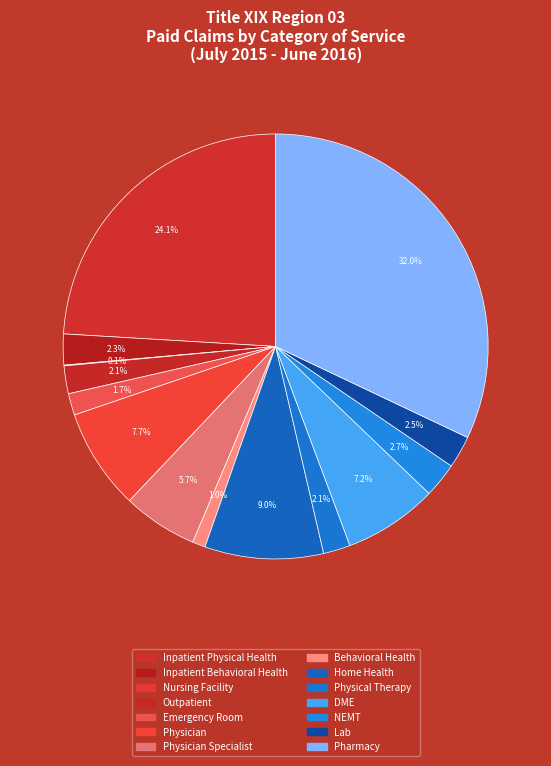

How many slices are in this pie chart?

14